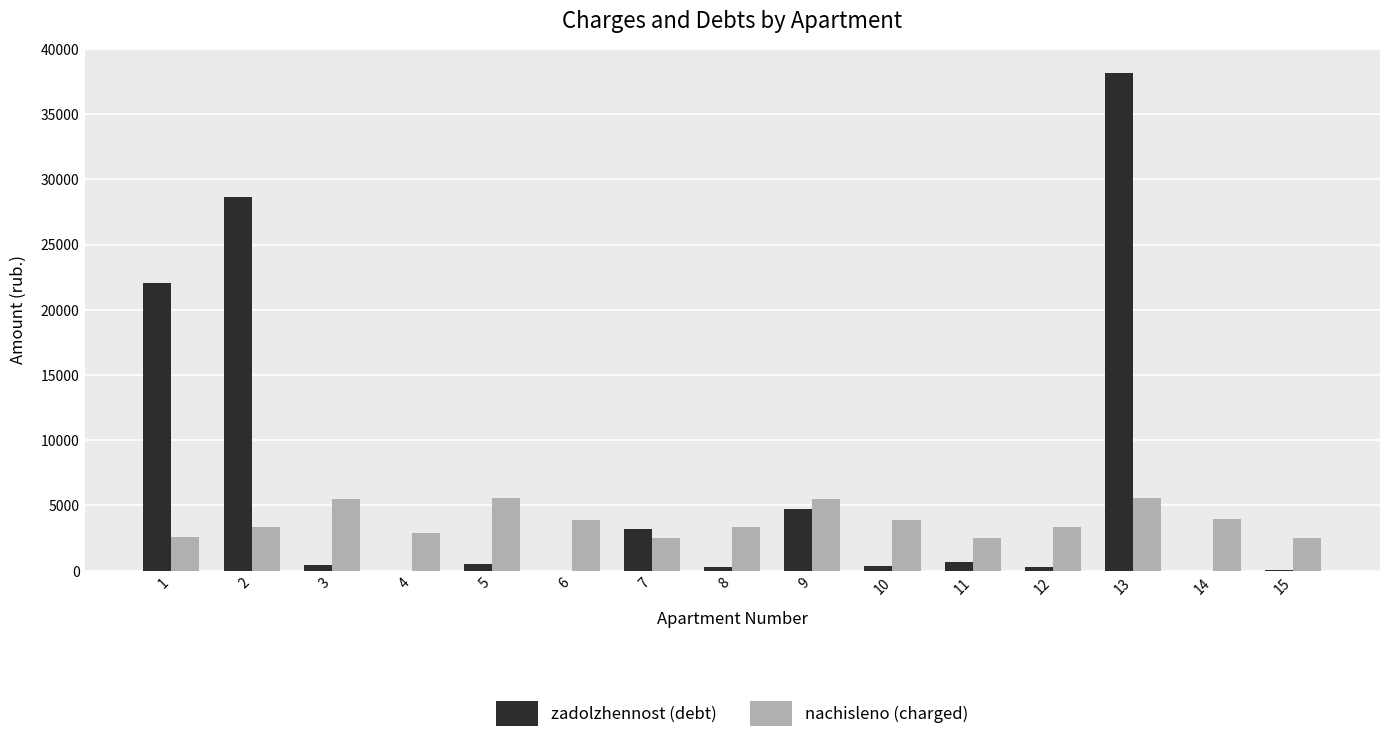

Is it true that nachisleno (charged) equals 4557.7 at 1?

False